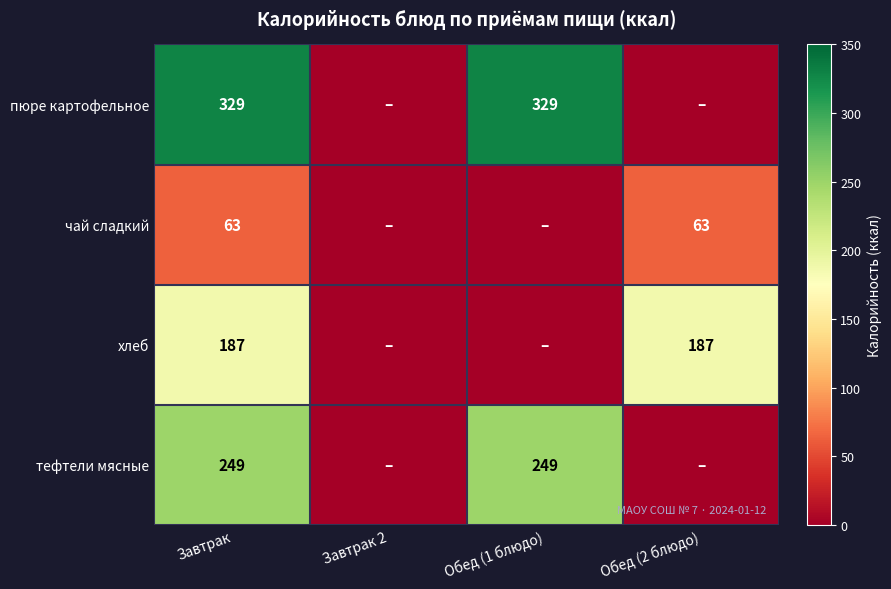

The value of пюре картофельное at Обед (1 блюдо) is 530. True or false?

False